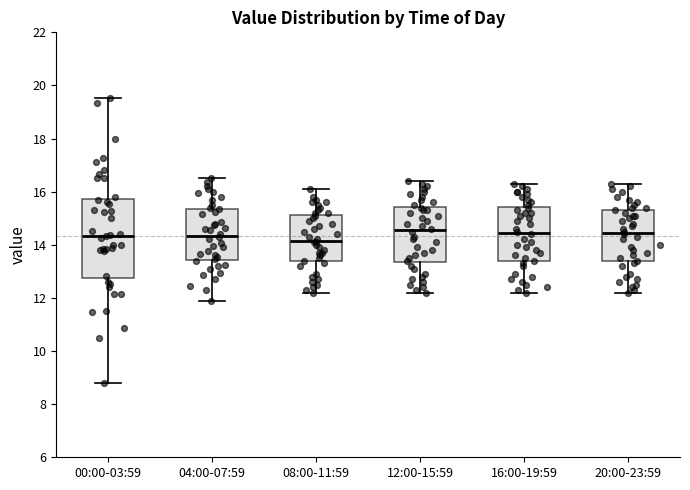

Comparing the boxes themselves (not the whiskers), which one is the tallest?

00:00-03:59